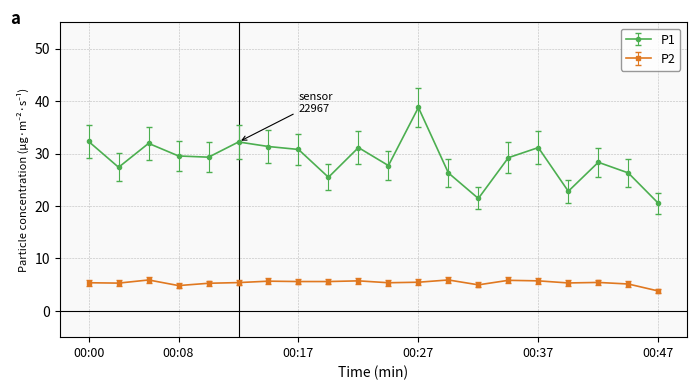

How many data points does each series have?

20